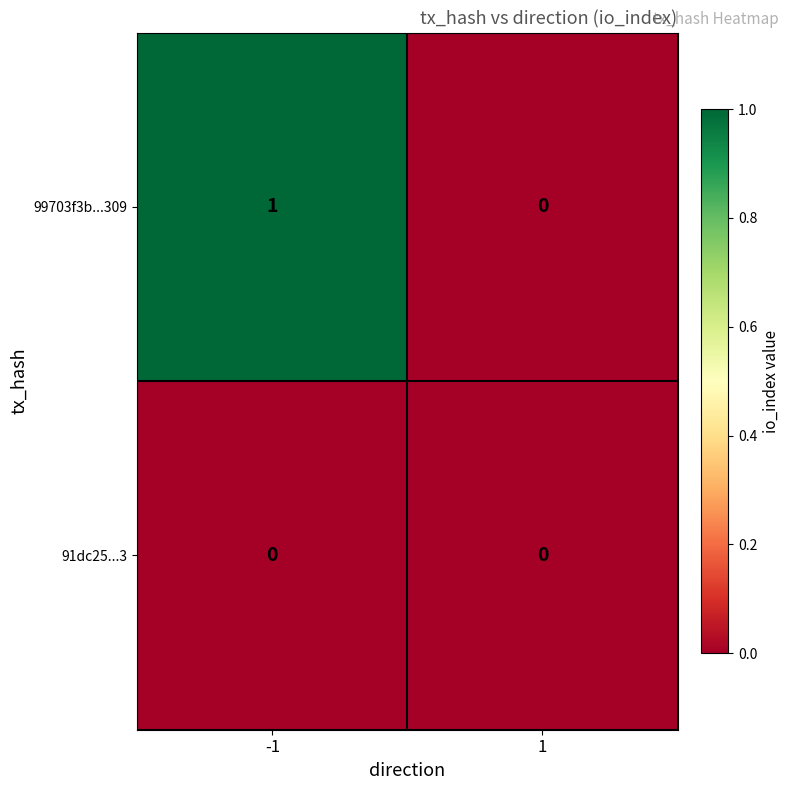

Between -1 and 1, which series saw the biggest shift?

99703f3b...309